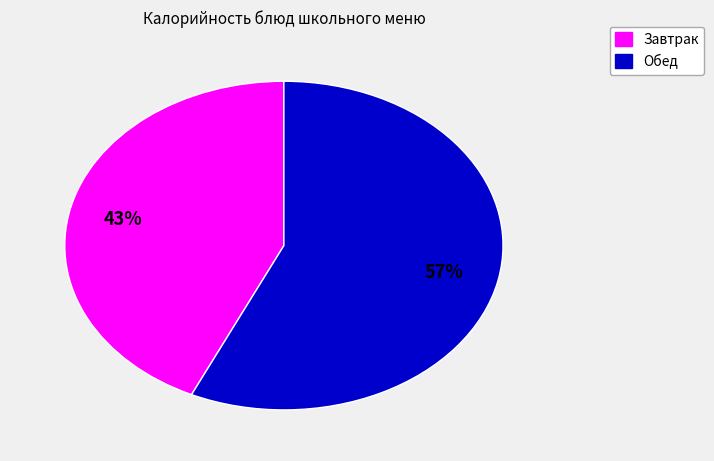

To the nearest percent, what is the difference between the largest and smallest slice percentages?

14%